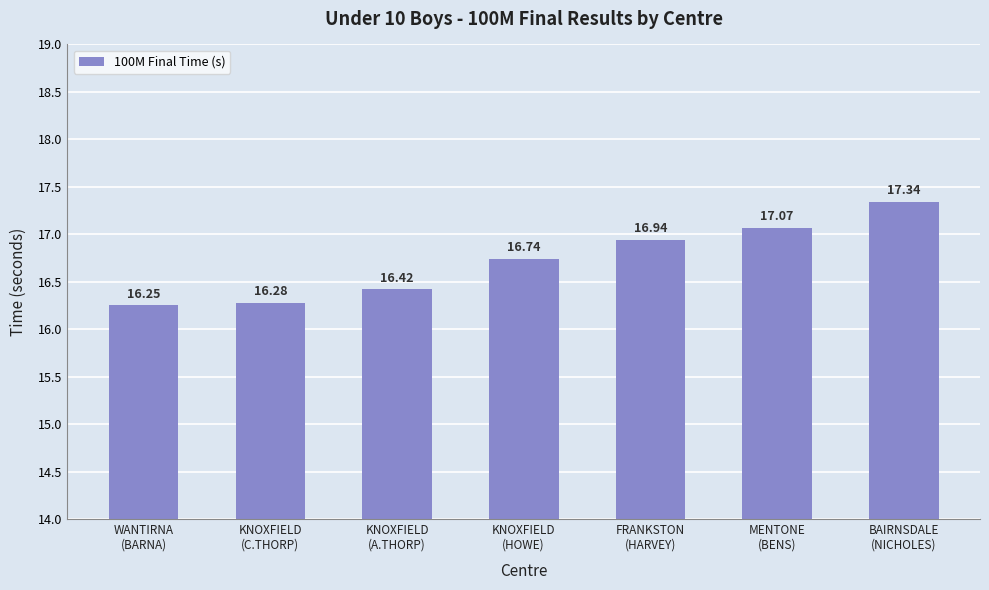

What is the average value?

16.7